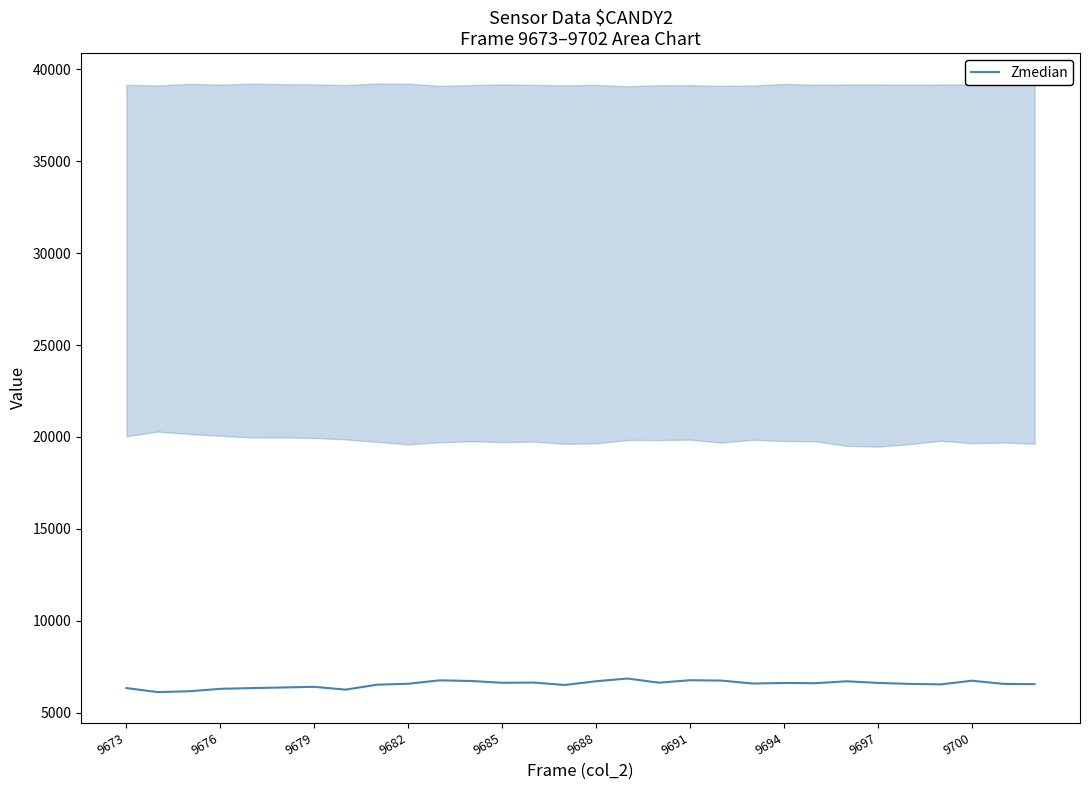

What is the change in value from 13 to 16?

+221